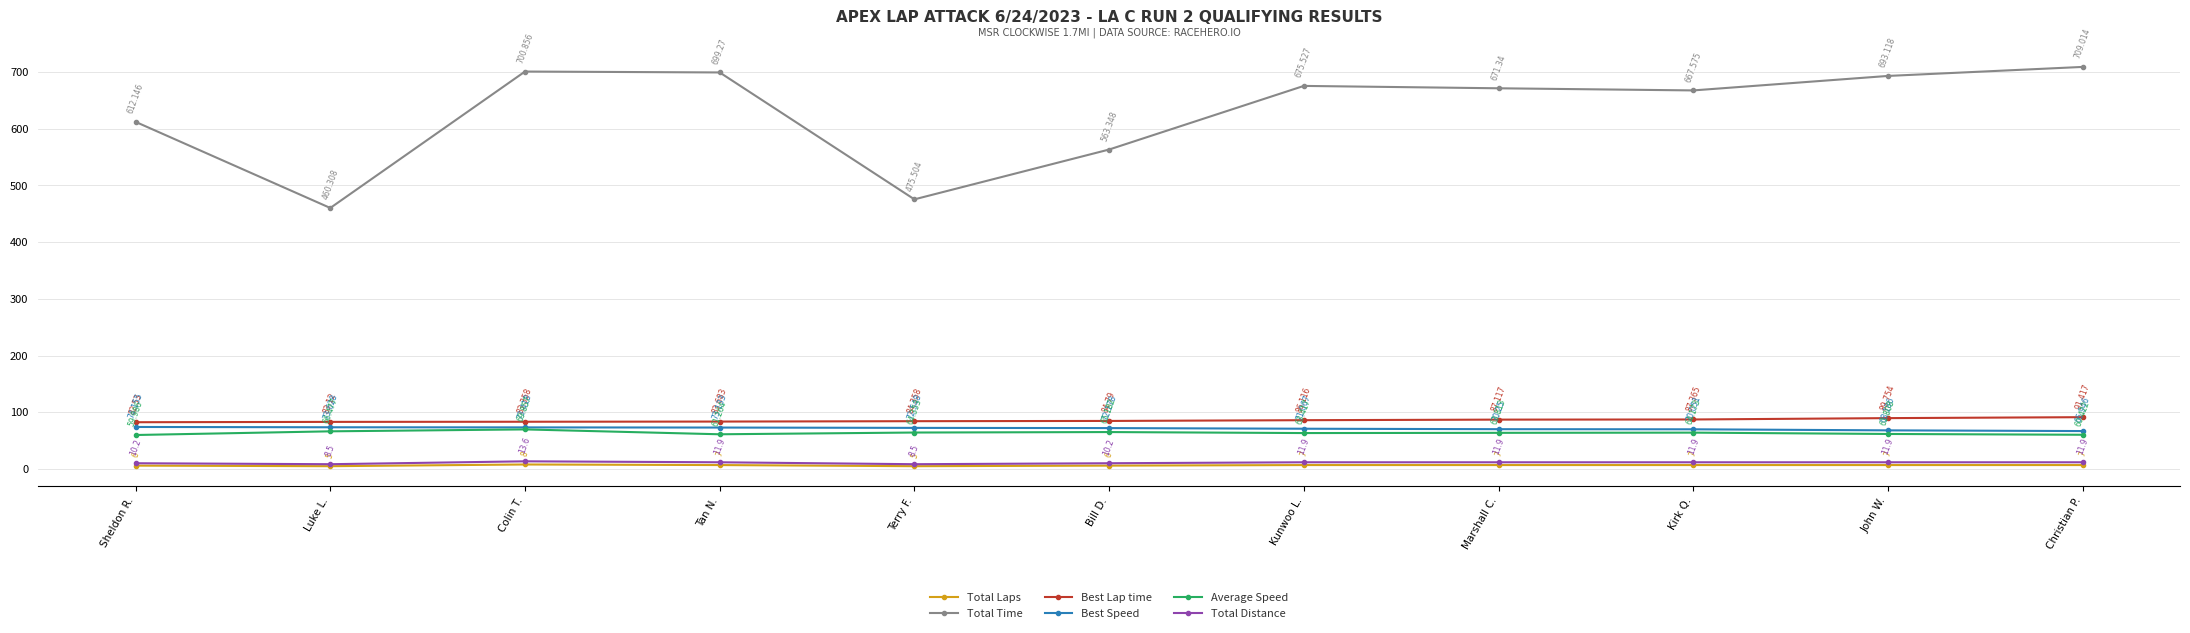

What is the greatest value displayed?

709.0